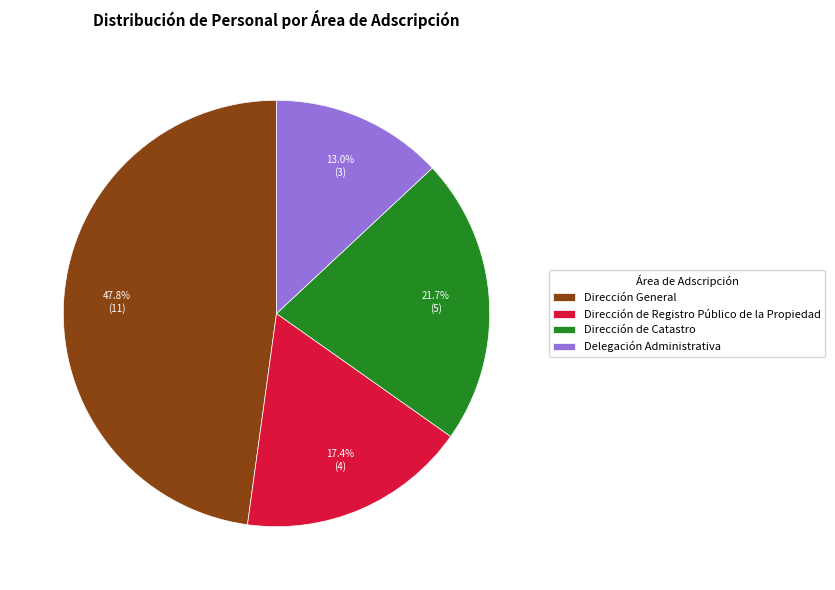

Is there a majority slice in this chart?

No